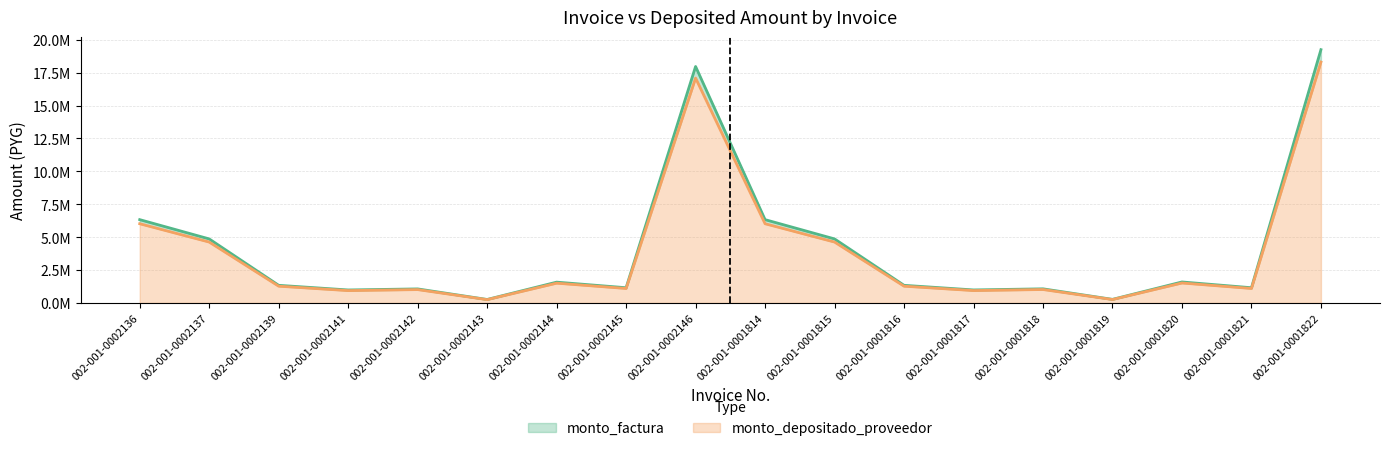

True or false: monto_factura and monto_depositado_proveedor cross at least once.

False